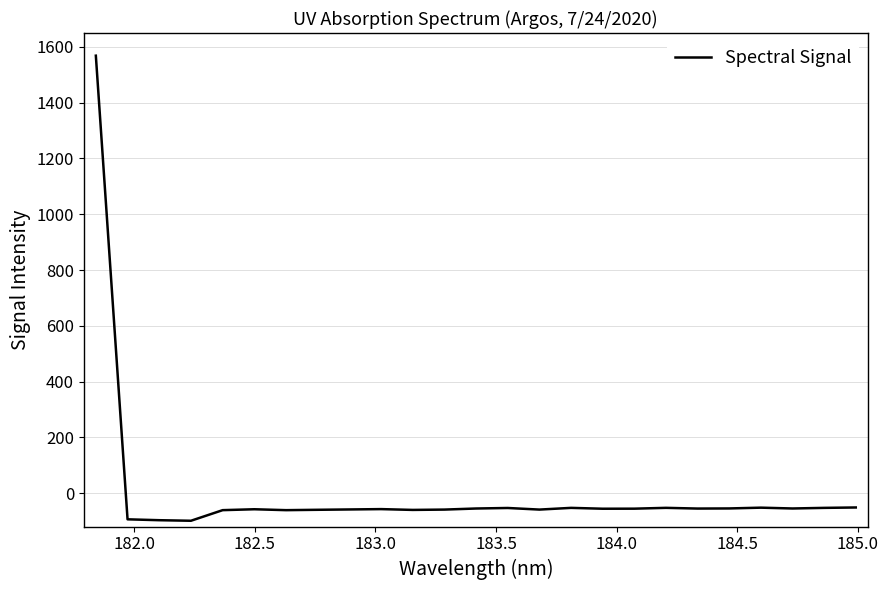

What is the smallest value displayed?

-99.2